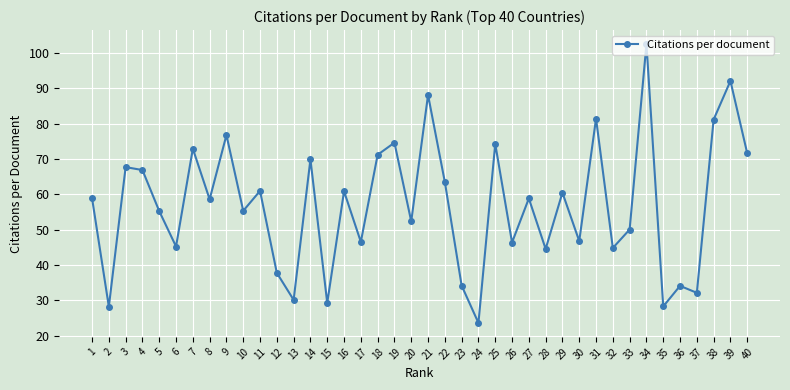

What is the maximum value shown in the chart?

102.6